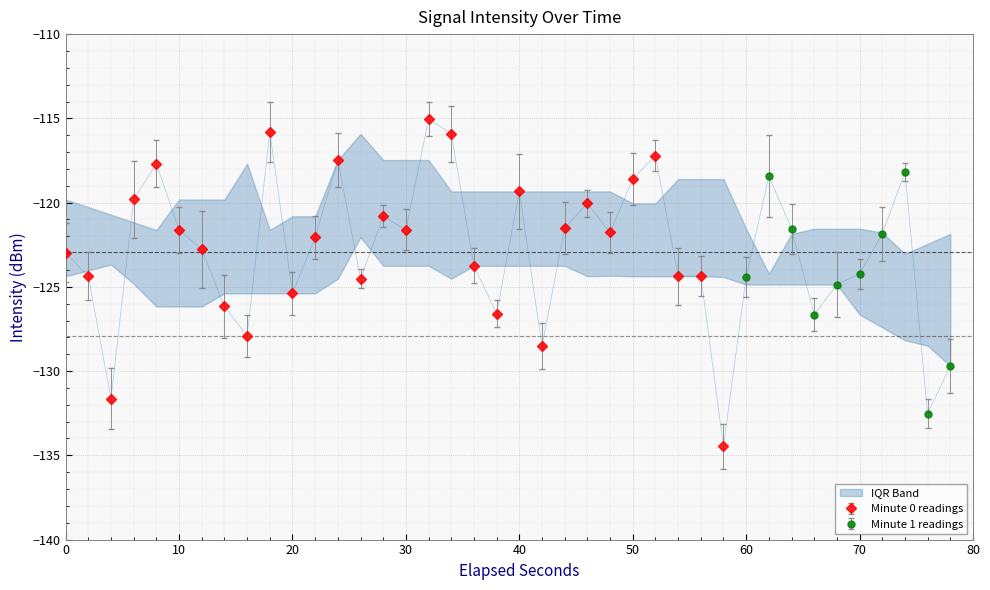

What is the value of the 5th point from the left?

-117.7